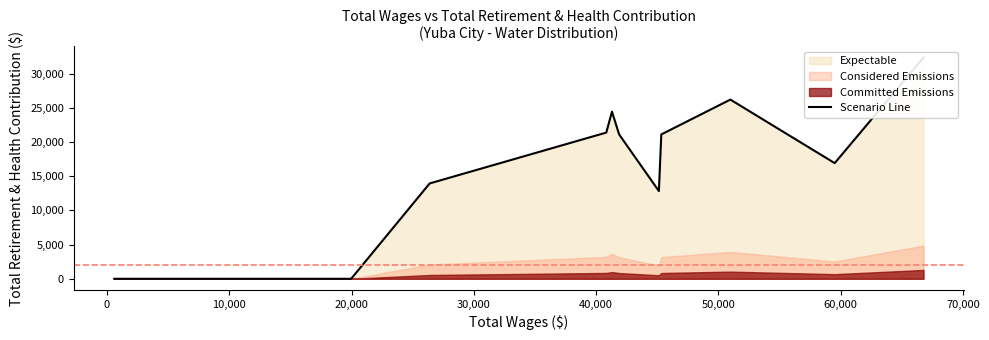

True or false: there are more than 2 points higher than both neighbors.

False